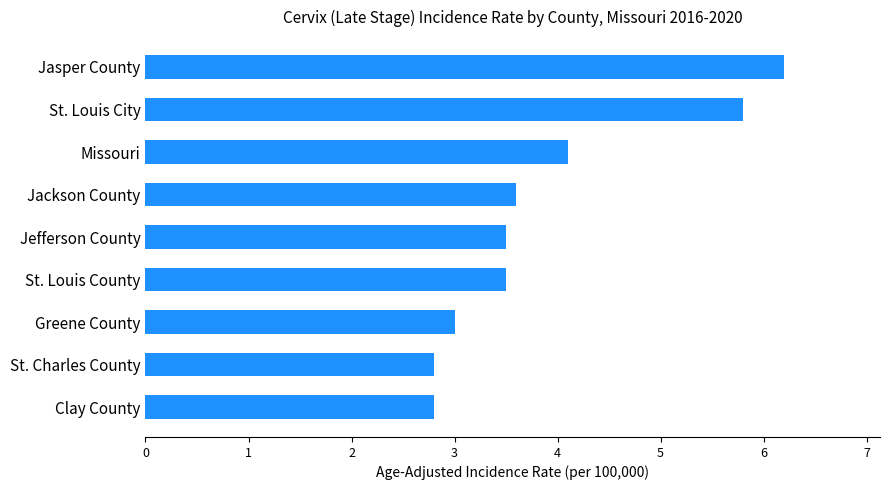

What is the sum of the values at Jasper County and St. Louis County?

9.7